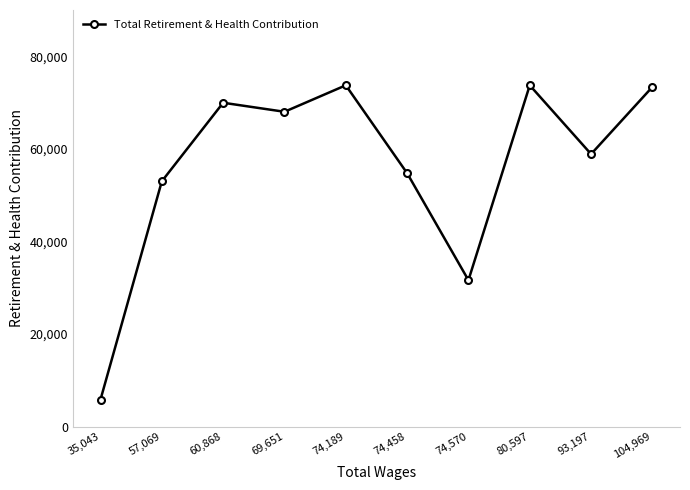

What is the label of the 8th point from the left?

80,597